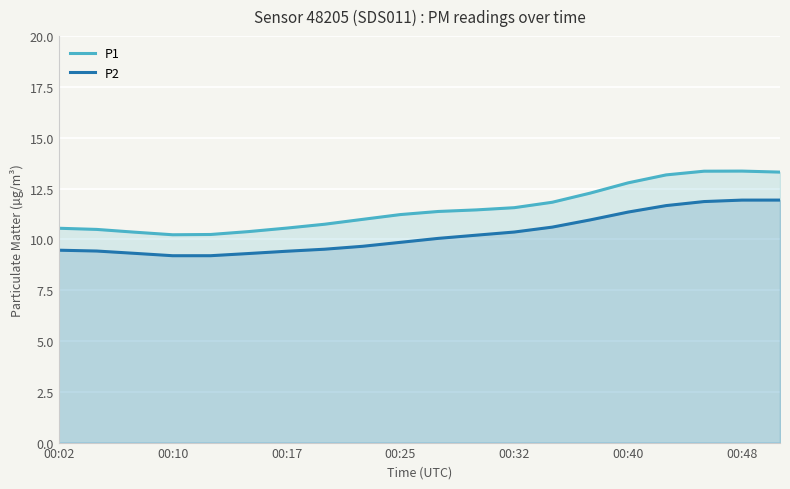

True or false: P1 has a value of 12.8 at 00:40.

True